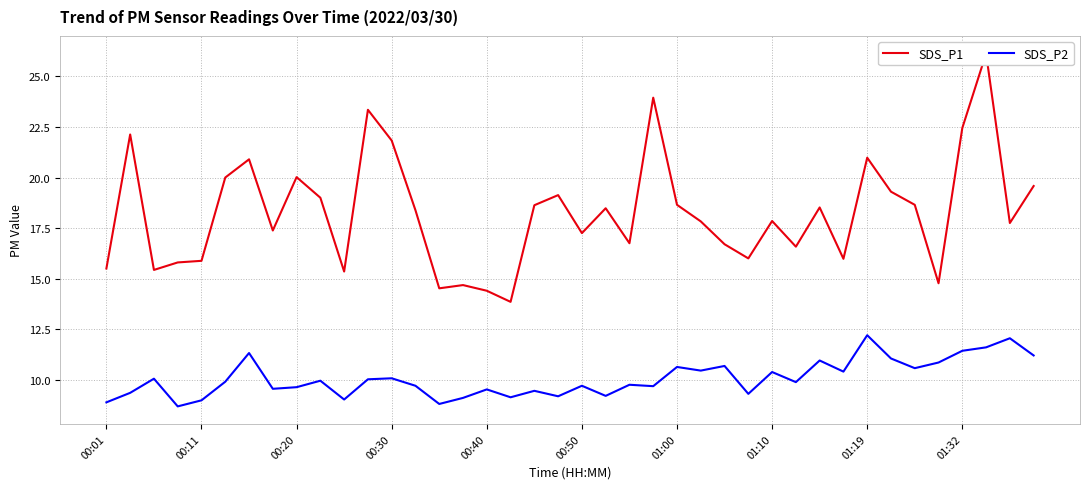

How many distinct data groups are displayed?

2